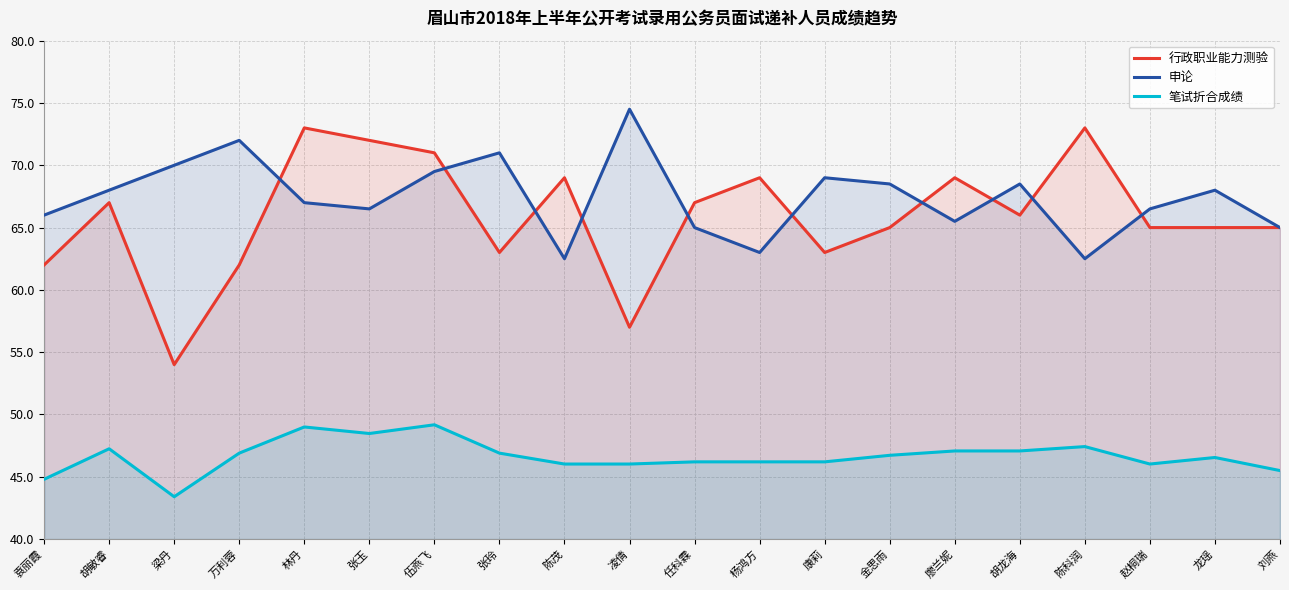

Reading left to right, what are all the values shown in this chart?

行政职业能力测验: 袁丽霞=62.0	胡敏睿=67.0	梁丹=54.0	万利蓉=62.0	林丹=73.0	张玉=72.0	伍燕飞=71.0	张玲=63.0	陈茂=69.0	凌倩=57.0	任科霖=67.0	杨鸿方=69.0	康莉=63.0	金思雨=65.0	廖兰妮=69.0	胡龙海=66.0	陈科润=73.0	赵桐瑞=65.0	龙瑶=65.0	刘燕=65.0
申论: 袁丽霞=66.0	胡敏睿=68.0	梁丹=70.0	万利蓉=72.0	林丹=67.0	张玉=66.5	伍燕飞=69.5	张玲=71.0	陈茂=62.5	凌倩=74.5	任科霖=65.0	杨鸿方=63.0	康莉=69.0	金思雨=68.5	廖兰妮=65.5	胡龙海=68.5	陈科润=62.5	赵桐瑞=66.5	龙瑶=68.0	刘燕=65.0
笔试折合成绩: 袁丽霞=44.8	胡敏睿=47.2	梁丹=43.4	万利蓉=46.9	林丹=49.0	张玉=48.5	伍燕飞=49.2	张玲=46.9	陈茂=46.0	凌倩=46.0	任科霖=46.2	杨鸿方=46.2	康莉=46.2	金思雨=46.7	廖兰妮=47.1	胡龙海=47.1	陈科润=47.4	赵桐瑞=46.0	龙瑶=46.5	刘燕=45.5